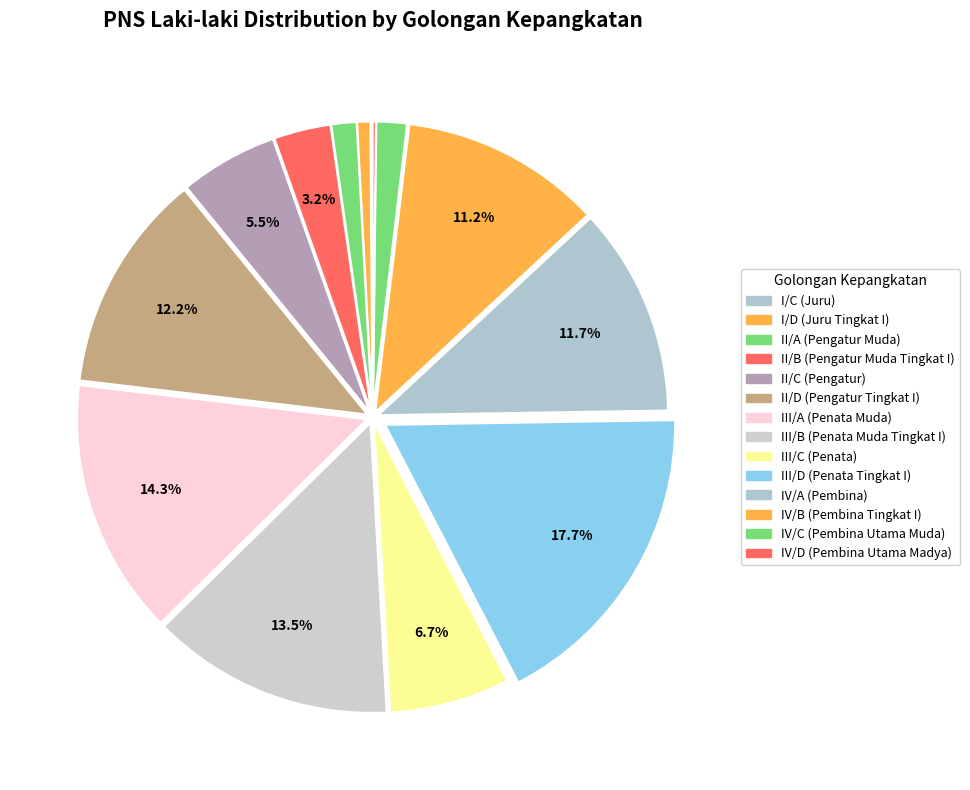

Is III/C (Penata) the majority of the pie?

No